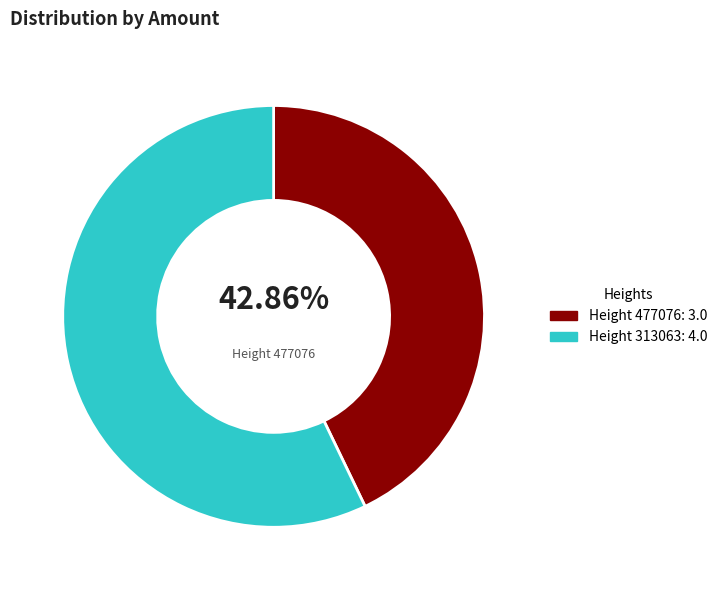

To the nearest percent, what is the difference between the largest and smallest slice percentages?

14%